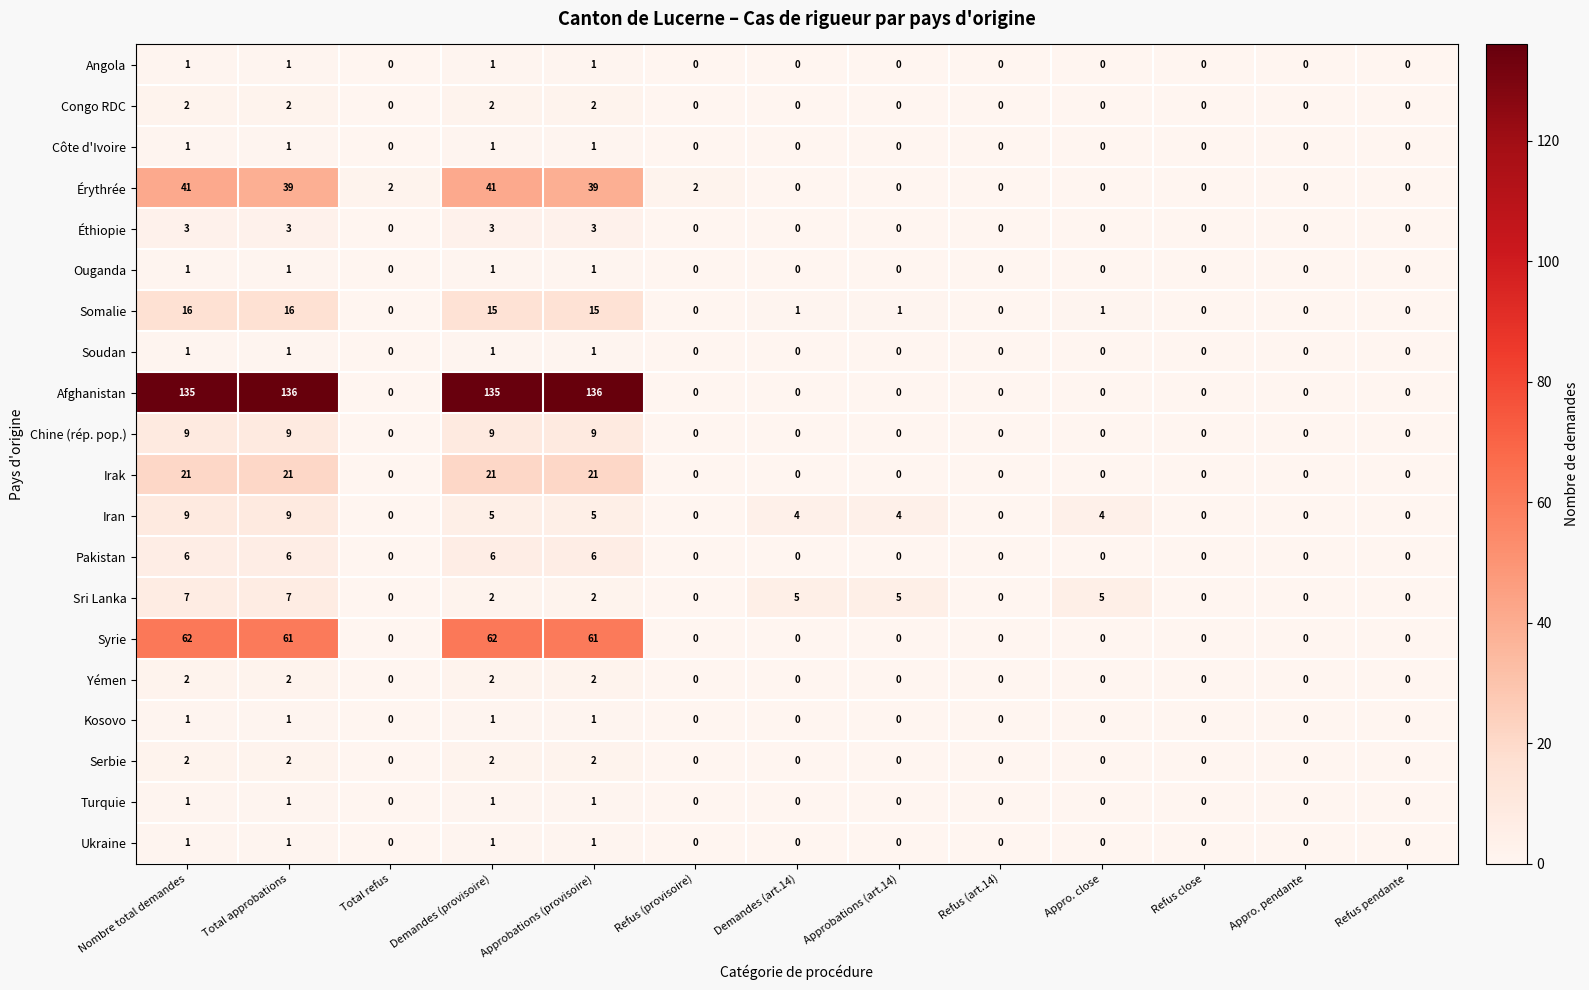

What value does the Iran series have at Appro. close?

4